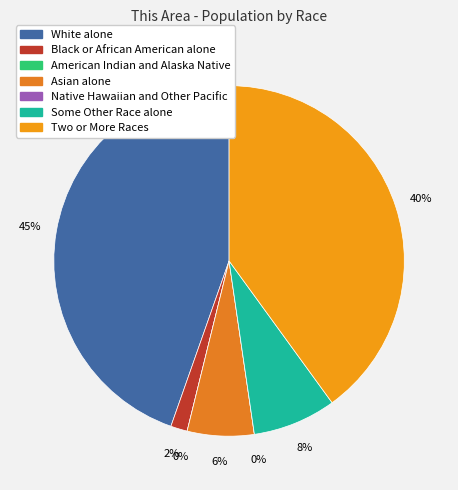

What is the smallest slice in the pie chart?

American Indian and Alaska Native